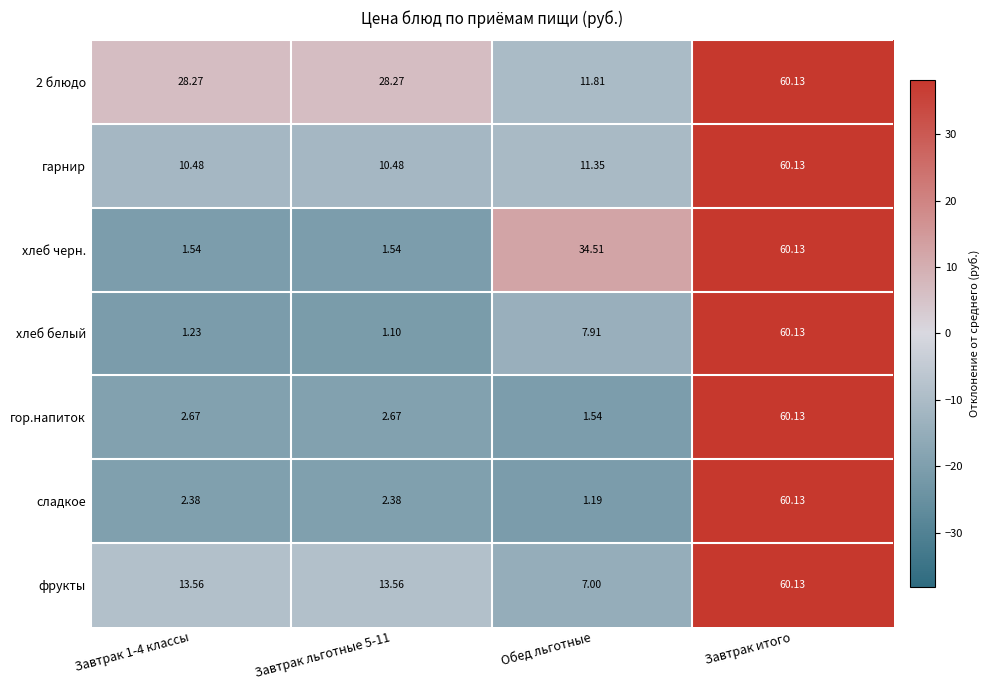

At which category is the sum across all series the highest?

Завтрак итого